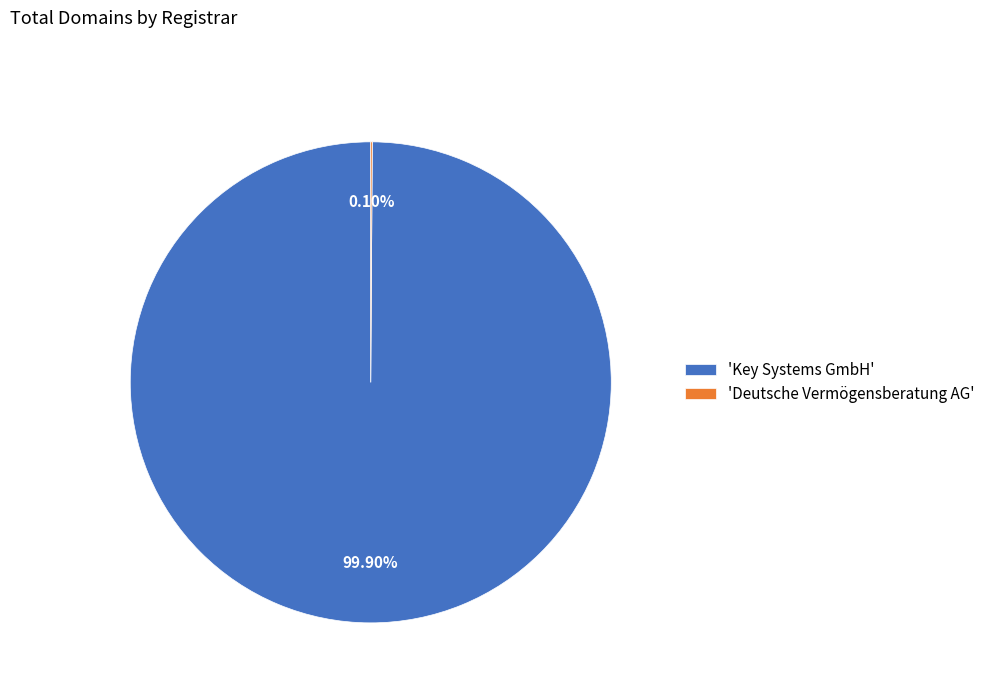

Which slice is the largest?

'Key Systems GmbH'